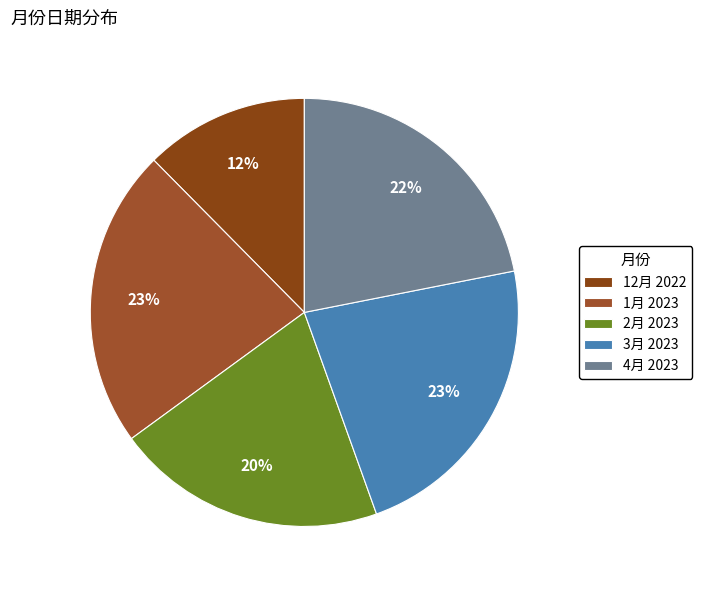

What is the ratio of the value at 12月 2022 to the value at 4月 2023?

0.6